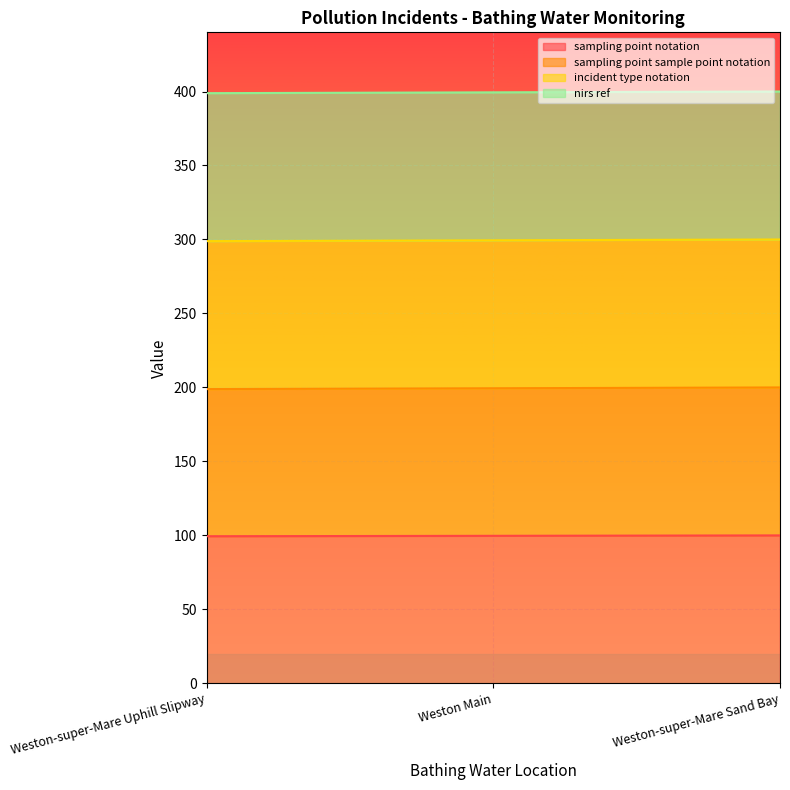

What is the difference between the sampling point notation values at Weston Main and Weston-super-Mare Uphill Slipway?

0.3